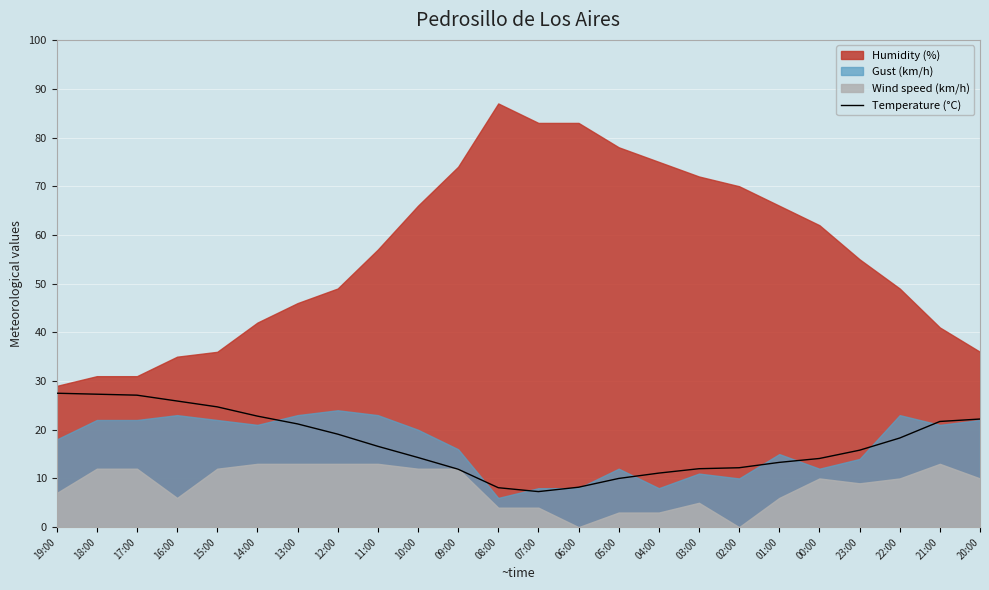

What is the difference between the maximum and second lowest values?

19.4